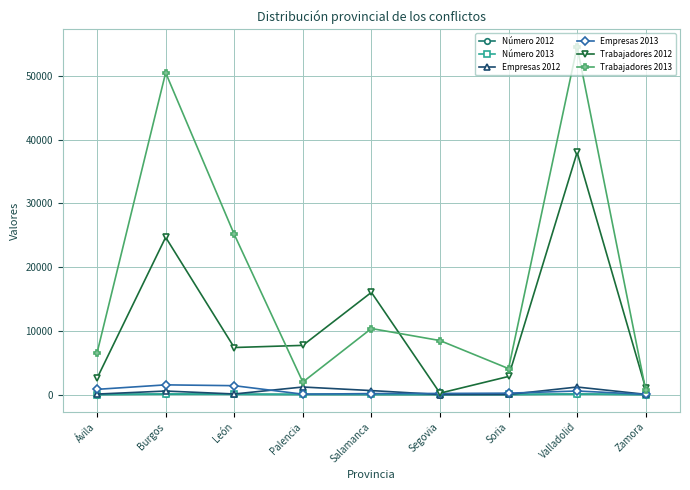

True or false: Trabajadores 2013 has more than 1 interior local peaks.

True